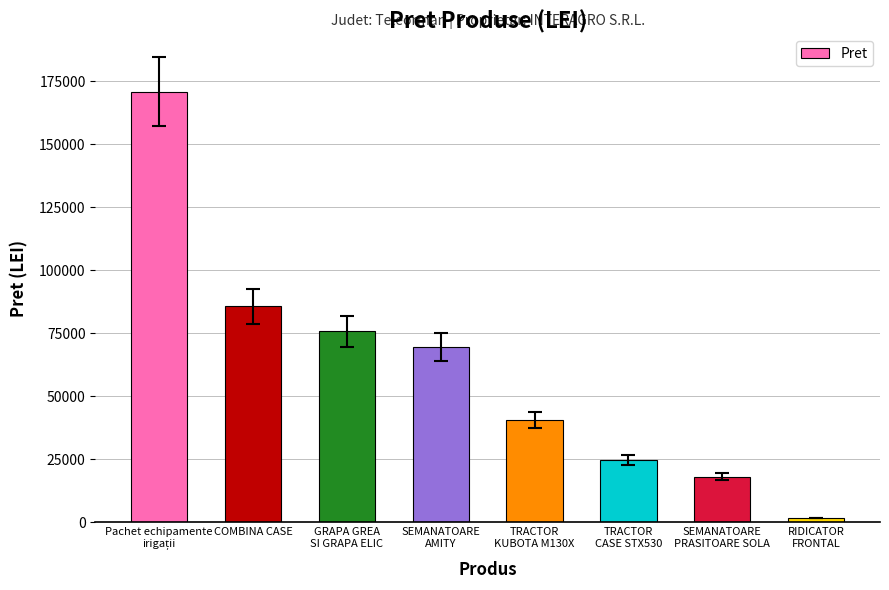

What is the difference between the second highest and second lowest values?

67676